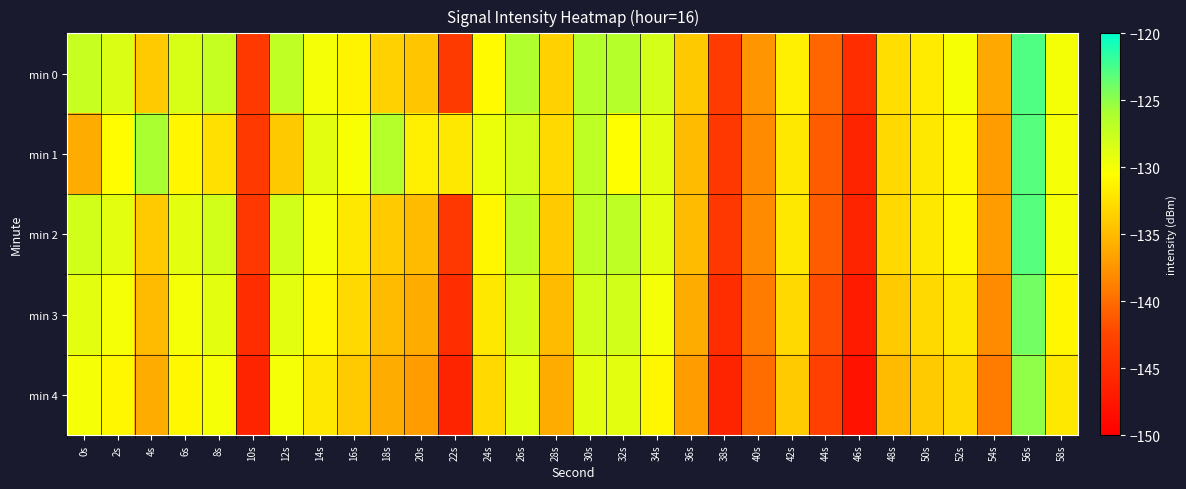

Reading left to right, what are all the values shown in this chart?

min 0: 0s=-127.4	2s=-128.5	4s=-133.9	6s=-128.4	8s=-127.3	10s=-143.8	12s=-127.1	14s=-130.0	16s=-131.2	18s=-133.6	20s=-134.3	22s=-143.7	24s=-130.8	26s=-126.3	28s=-133.5	30s=-126.5	32s=-126.5	34s=-128.1	36s=-134.1	38s=-143.5	40s=-137.5	42s=-131.6	44s=-140.4	46s=-145.1	48s=-132.7	50s=-131.8	52s=-130.1	54s=-136.2	56s=-122.8	58s=-129.9
min 1: 0s=-136.0	2s=-130.6	4s=-125.9	6s=-131.1	8s=-132.6	10s=-143.7	12s=-134.1	14s=-129.0	16s=-130.2	18s=-126.5	20s=-131.5	22s=-132.0	24s=-129.5	26s=-128.0	28s=-133.0	30s=-127.0	32s=-130.5	34s=-129.0	36s=-135.0	38s=-144.0	40s=-138.0	42s=-132.0	44s=-141.0	46s=-146.0	48s=-133.0	50s=-132.0	52s=-131.0	54s=-137.0	56s=-123.0	58s=-130.0
min 2: 0s=-128.0	2s=-129.0	4s=-134.0	6s=-129.0	8s=-128.0	10s=-144.0	12s=-128.0	14s=-130.0	16s=-132.0	18s=-134.0	20s=-135.0	22s=-144.0	24s=-131.0	26s=-127.0	28s=-134.0	30s=-127.0	32s=-127.0	34s=-129.0	36s=-135.0	38s=-144.0	40s=-138.0	42s=-132.0	44s=-141.0	46s=-146.0	48s=-133.0	50s=-132.0	52s=-131.0	54s=-137.0	56s=-123.0	58s=-130.0
min 3: 0s=-129.0	2s=-130.0	4s=-135.0	6s=-130.0	8s=-129.0	10s=-145.0	12s=-129.0	14s=-131.0	16s=-133.0	18s=-135.0	20s=-136.0	22s=-145.0	24s=-132.0	26s=-128.0	28s=-135.0	30s=-128.0	32s=-128.0	34s=-130.0	36s=-136.0	38s=-145.0	40s=-139.0	42s=-133.0	44s=-142.0	46s=-147.0	48s=-134.0	50s=-133.0	52s=-132.0	54s=-138.0	56s=-124.0	58s=-131.0
min 4: 0s=-130.0	2s=-131.0	4s=-136.0	6s=-131.0	8s=-130.0	10s=-146.0	12s=-130.0	14s=-132.0	16s=-134.0	18s=-136.0	20s=-137.0	22s=-146.0	24s=-133.0	26s=-129.0	28s=-136.0	30s=-129.0	32s=-129.0	34s=-131.0	36s=-137.0	38s=-146.0	40s=-140.0	42s=-134.0	44s=-143.0	46s=-148.0	48s=-135.0	50s=-134.0	52s=-133.0	54s=-139.0	56s=-125.0	58s=-132.0